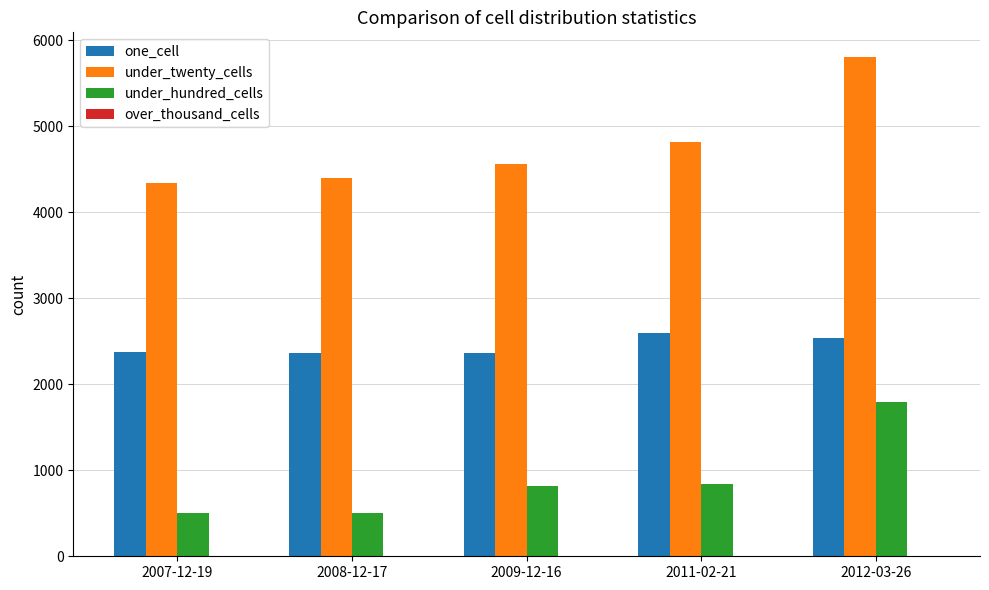

At 2007-12-19, list the series in order from smallest to largest.

under_hundred_cells, one_cell, under_twenty_cells